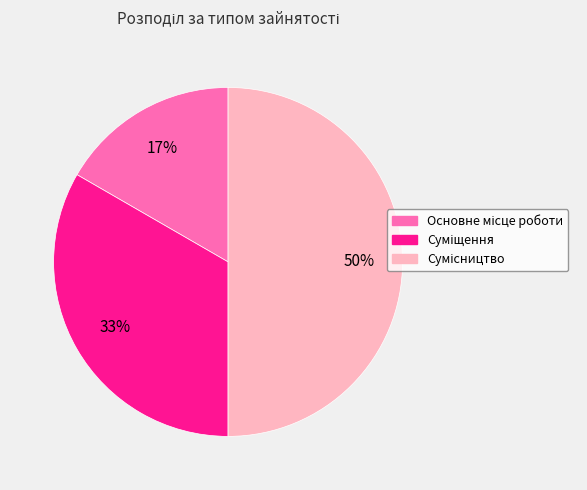

To the nearest percent, what is the difference between the largest and smallest slice percentages?

33%